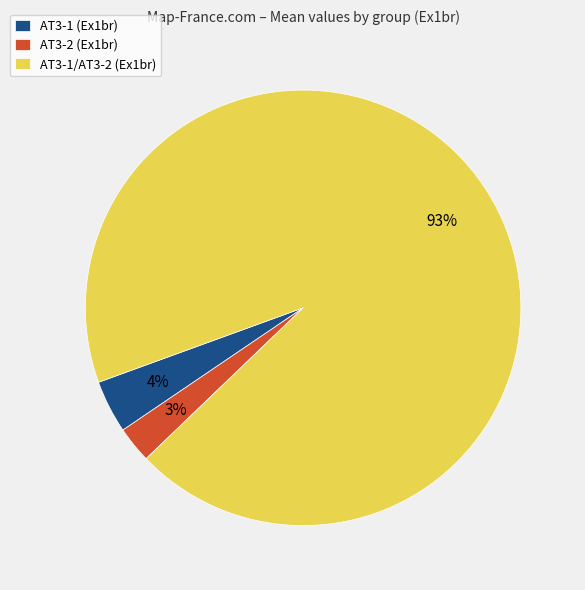

Rank the categories by value from highest to lowest.

AT3-1/AT3-2 (Ex1br), AT3-1 (Ex1br), AT3-2 (Ex1br)